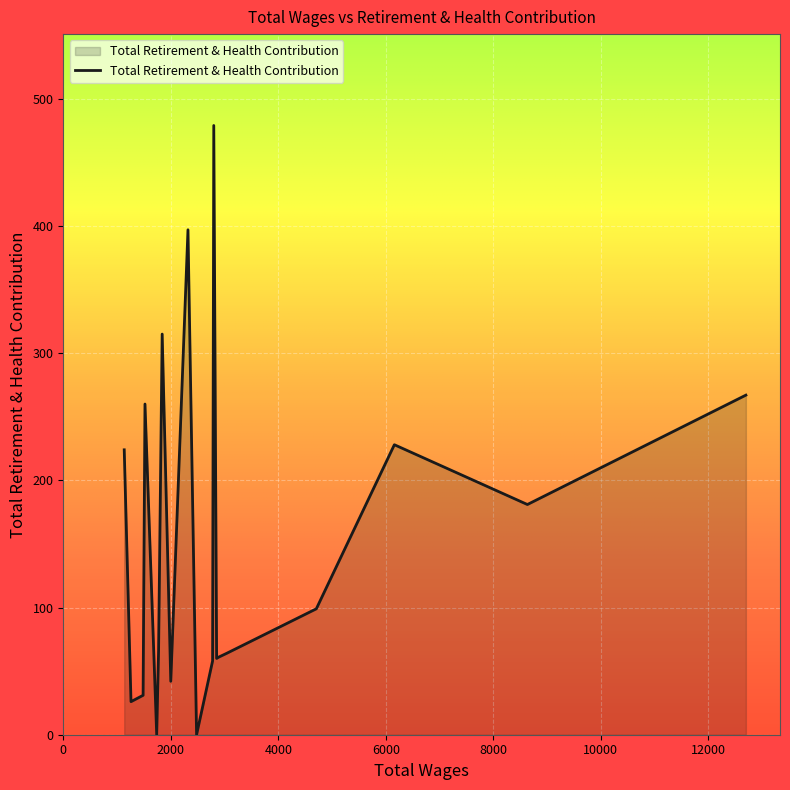

Rank the categories by value from lowest to highest.

9, 15, 18, 17, 11, 12, 8, 6, 5, 4, 14, 3, 1, 19, 2, 16, 0, 13, 10, 7